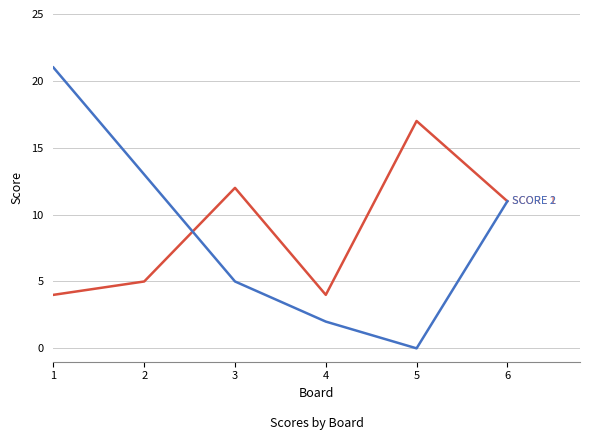

What is the total value across all series at 3?

17